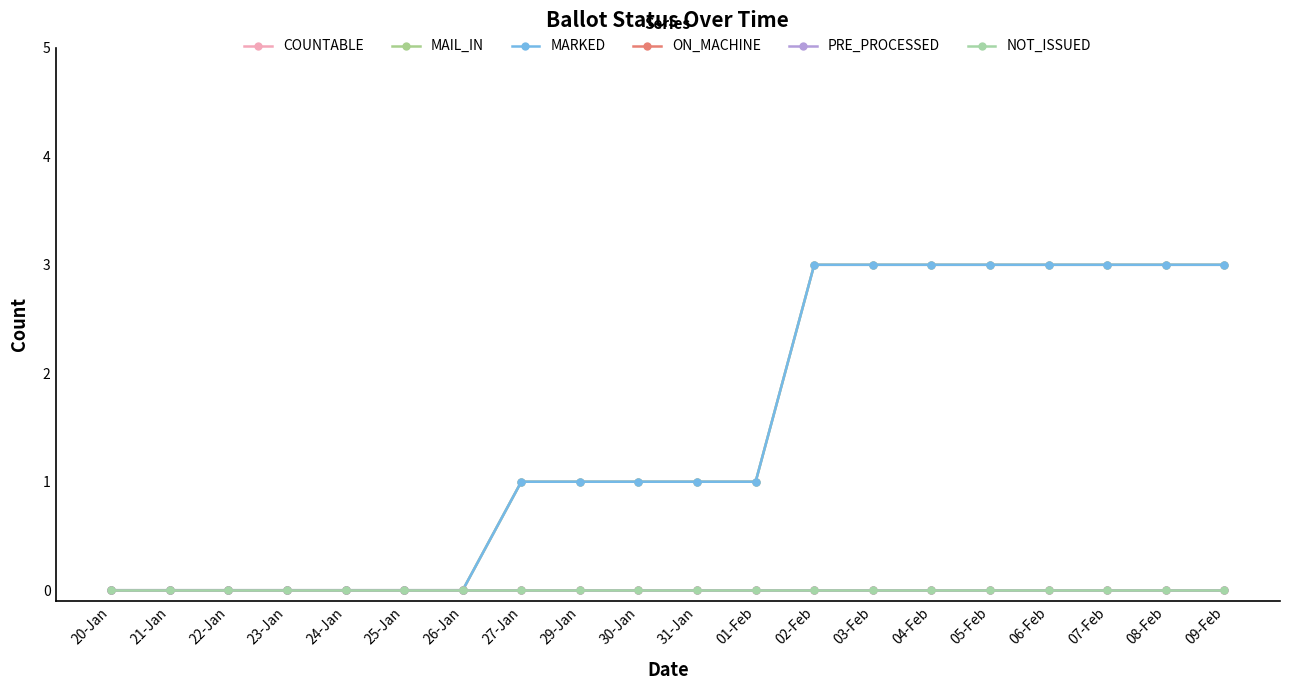

What is the label of the 15th point from the right?

25-Jan